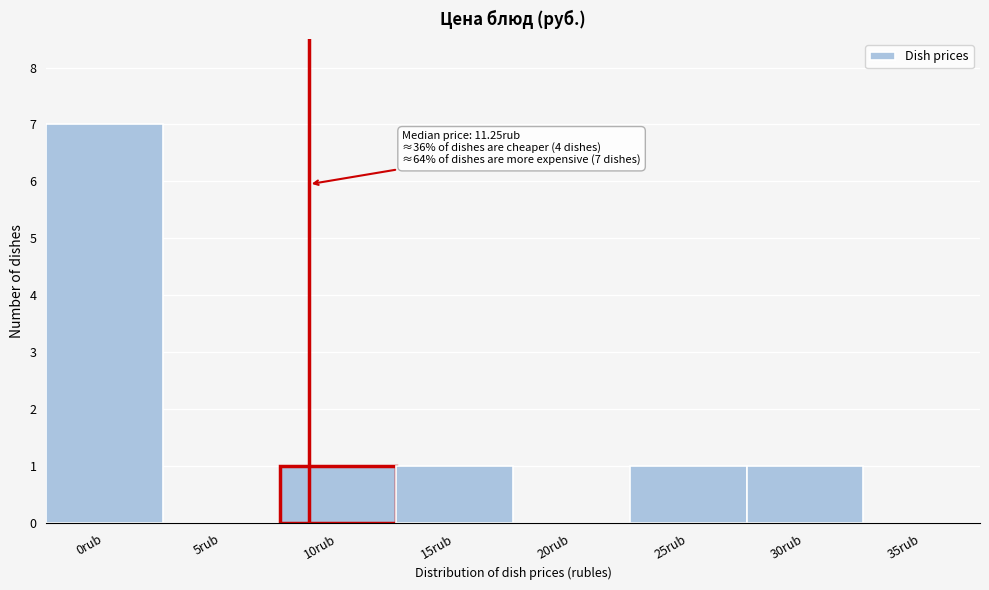

Reading left to right, extract all data points from this chart.

0rub=7	5rub=0	10rub=1	15rub=1	20rub=0	25rub=1	30rub=1	35rub=0